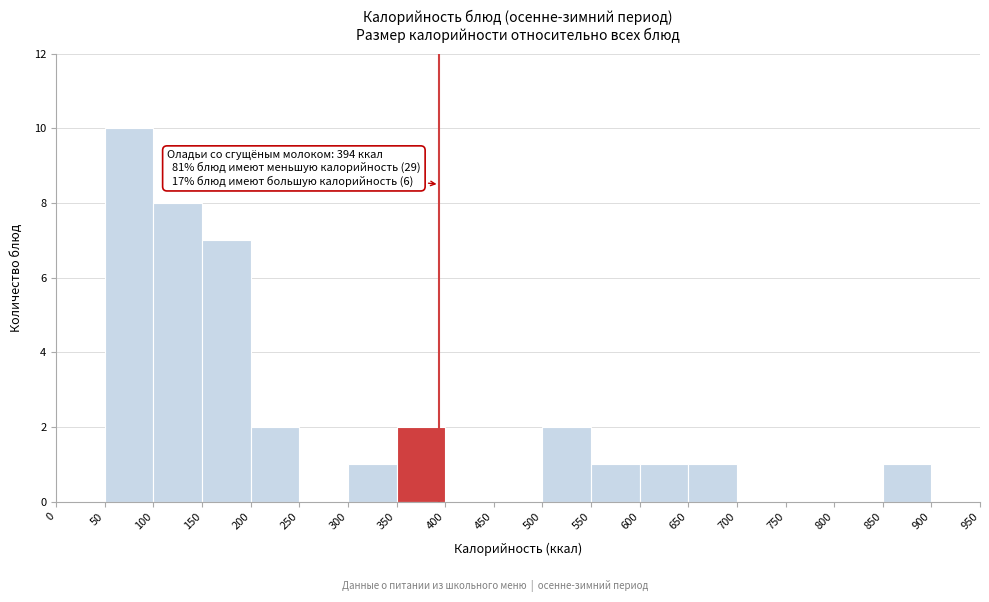

Over which range of the x-axis is the bar tallest?

50 to 100